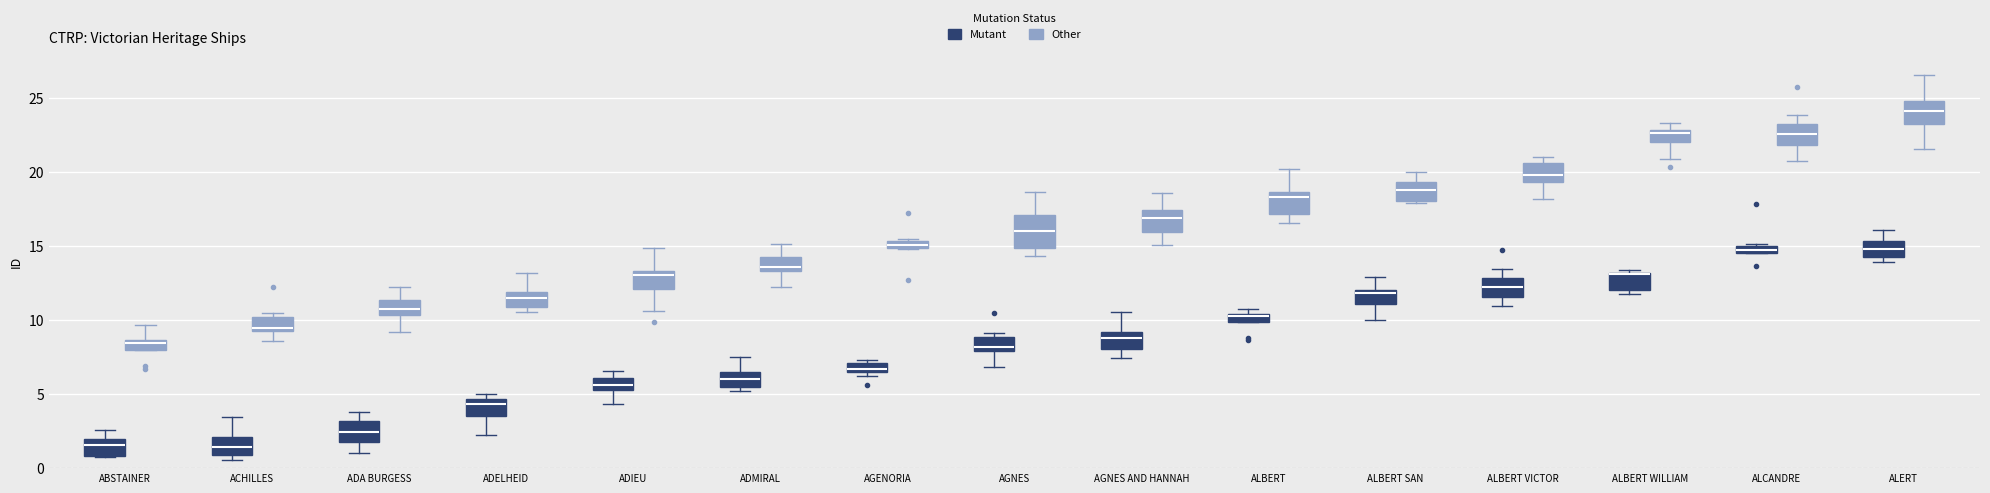

Where is the upper edge of the box for AGENORIA (Other) on the y-axis? The values are not printed on the chart, so give them approximately, as read against the axis.

15.5